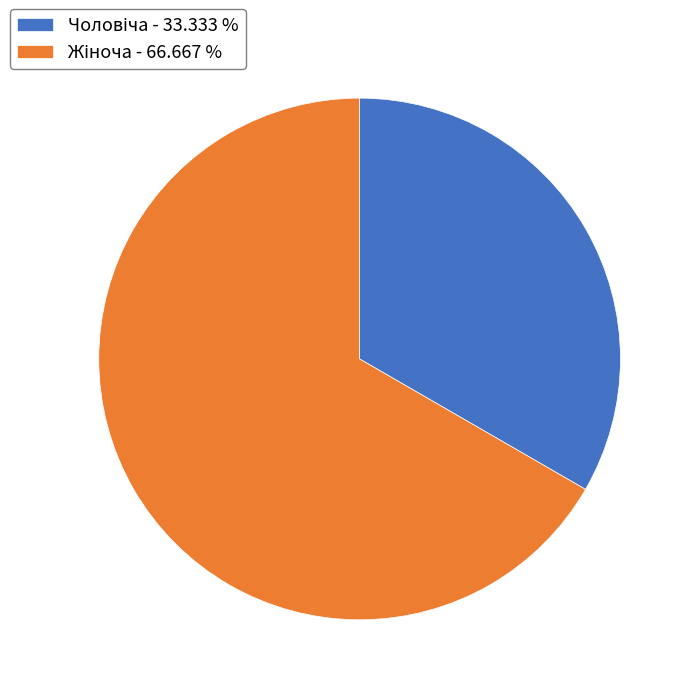

Is there any slice that represents more than half of the pie?

Yes